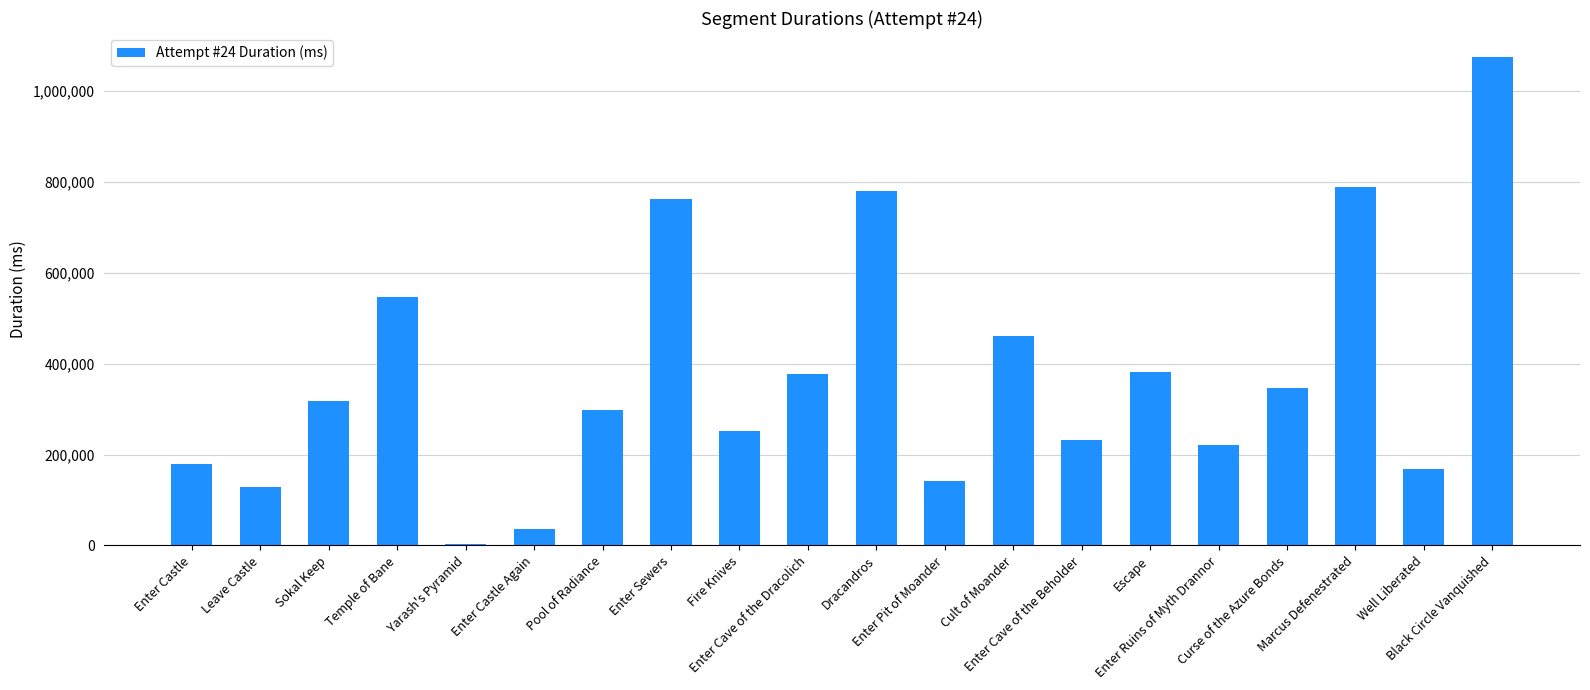

What is the maximum value shown in the chart?

1074441